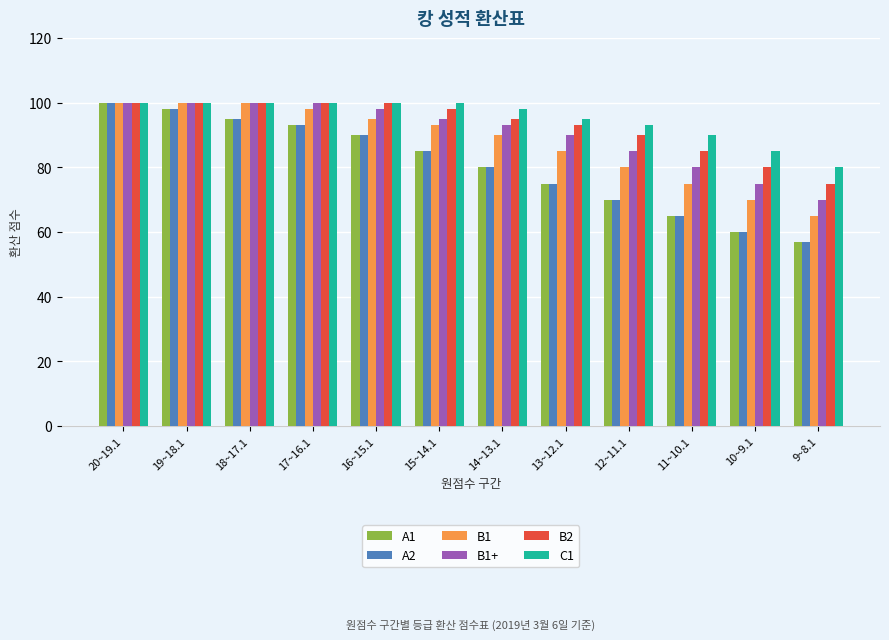

Reading left to right, list all the values displayed in this chart.

A1: 20~19.1=100	19~18.1=98	18~17.1=95	17~16.1=93	16~15.1=90	15~14.1=85	14~13.1=80	13~12.1=75	12~11.1=70	11~10.1=65	10~9.1=60	9~8.1=57
A2: 20~19.1=100	19~18.1=98	18~17.1=95	17~16.1=93	16~15.1=90	15~14.1=85	14~13.1=80	13~12.1=75	12~11.1=70	11~10.1=65	10~9.1=60	9~8.1=57
B1: 20~19.1=100	19~18.1=100	18~17.1=100	17~16.1=98	16~15.1=95	15~14.1=93	14~13.1=90	13~12.1=85	12~11.1=80	11~10.1=75	10~9.1=70	9~8.1=65
B1+: 20~19.1=100	19~18.1=100	18~17.1=100	17~16.1=100	16~15.1=98	15~14.1=95	14~13.1=93	13~12.1=90	12~11.1=85	11~10.1=80	10~9.1=75	9~8.1=70
B2: 20~19.1=100	19~18.1=100	18~17.1=100	17~16.1=100	16~15.1=100	15~14.1=98	14~13.1=95	13~12.1=93	12~11.1=90	11~10.1=85	10~9.1=80	9~8.1=75
C1: 20~19.1=100	19~18.1=100	18~17.1=100	17~16.1=100	16~15.1=100	15~14.1=100	14~13.1=98	13~12.1=95	12~11.1=93	11~10.1=90	10~9.1=85	9~8.1=80